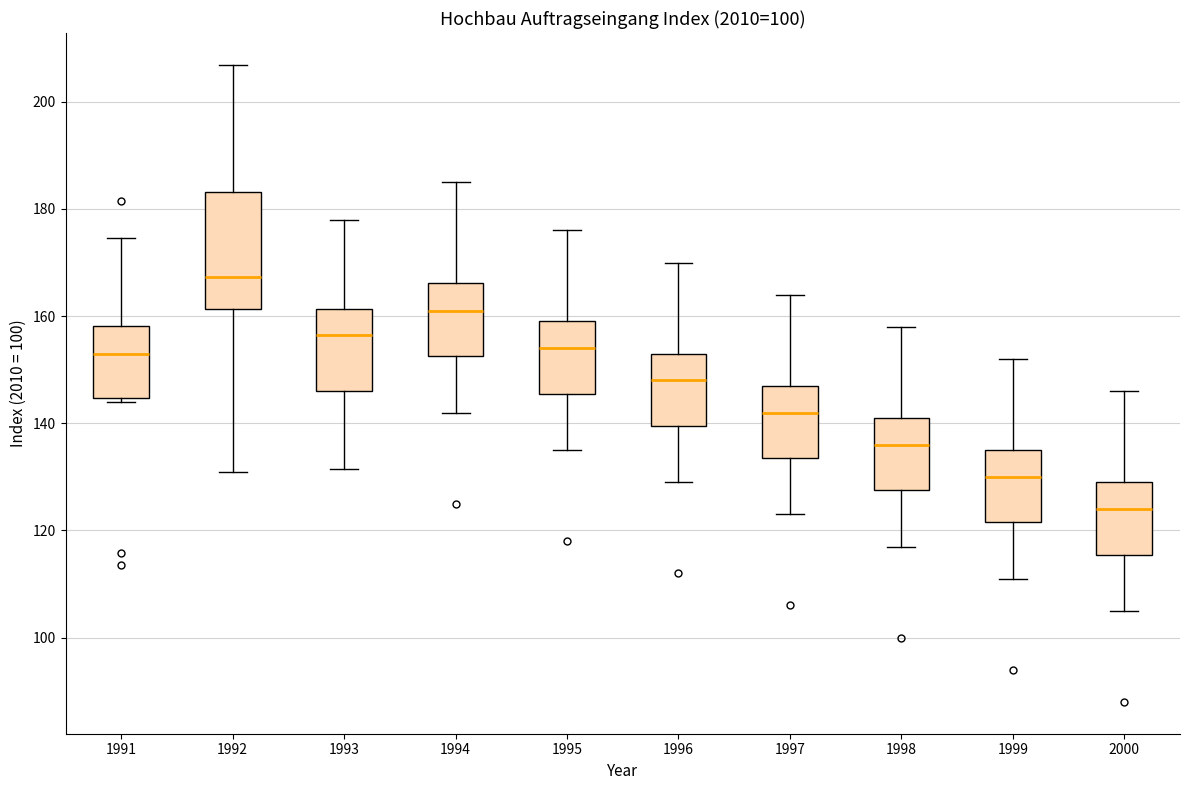

Where does the median line of the box at x = 1998 sit on the y-axis? The values are not printed on the chart, so give them approximately, as read against the axis.

136